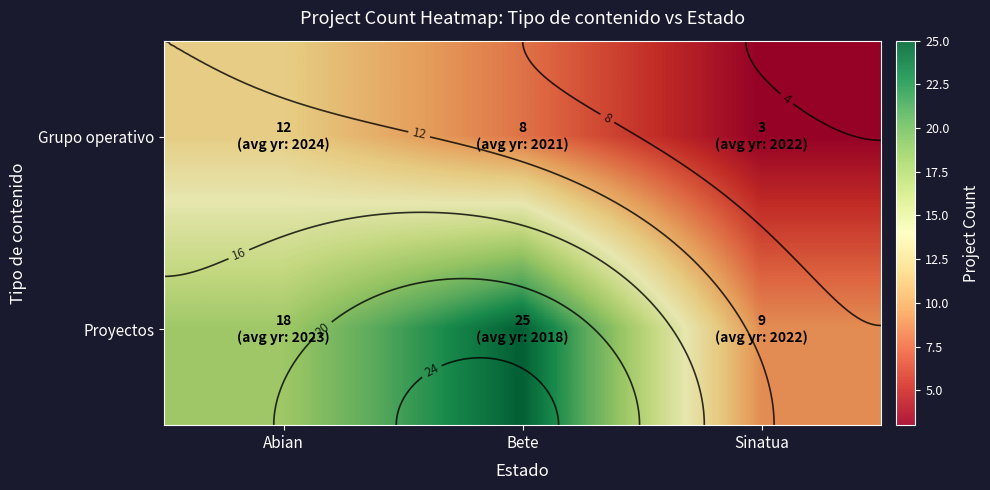

Which series has the widest spread of values?

Proyectos